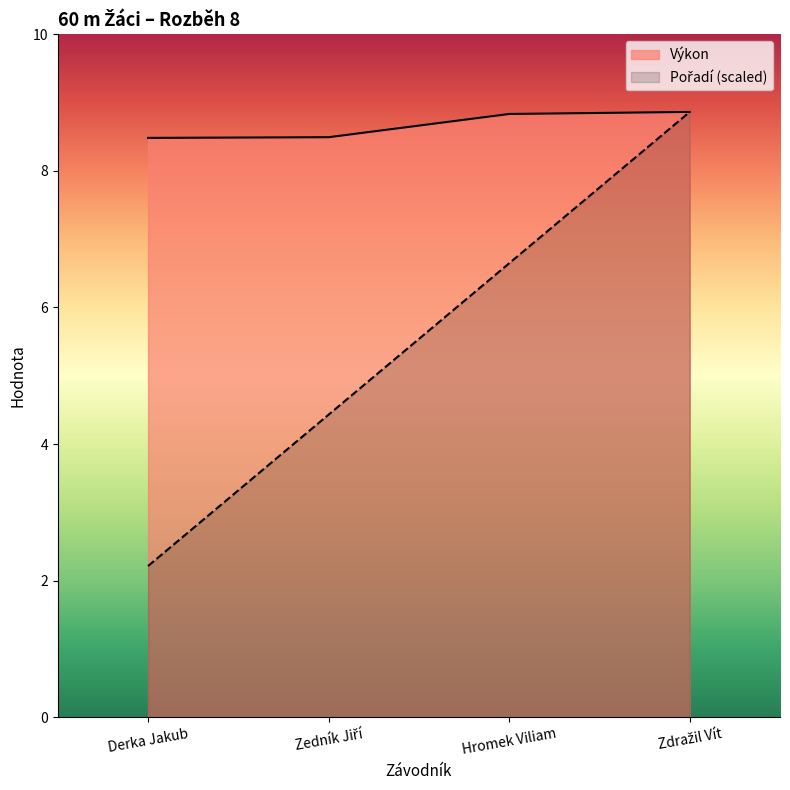

What is the difference between the second highest and second lowest values in the Výkon series?

0.3